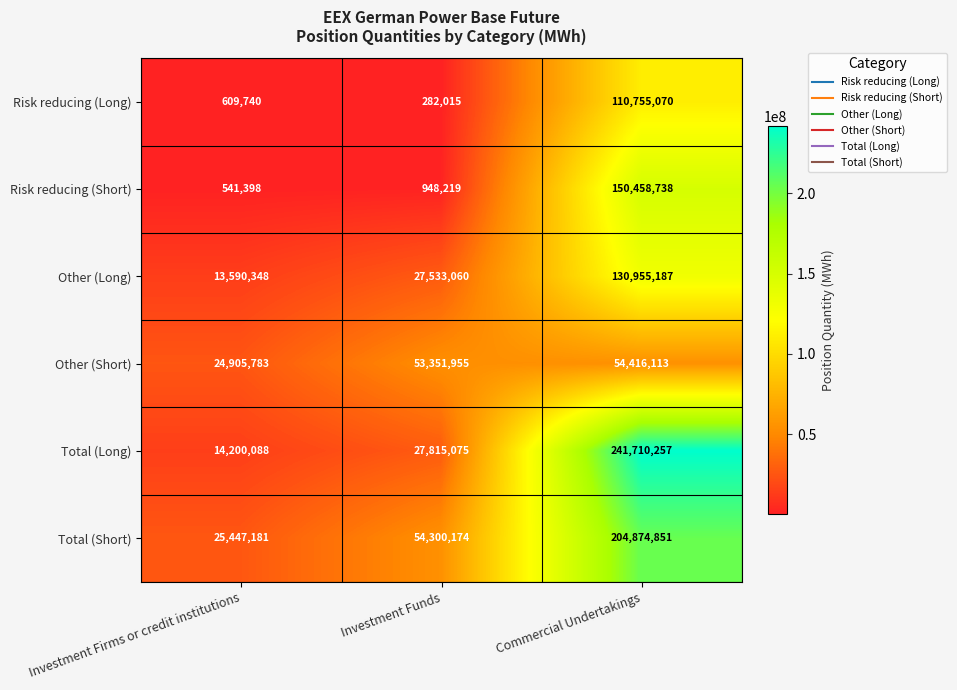

What is the sum of all Other (Long) values?

172078595